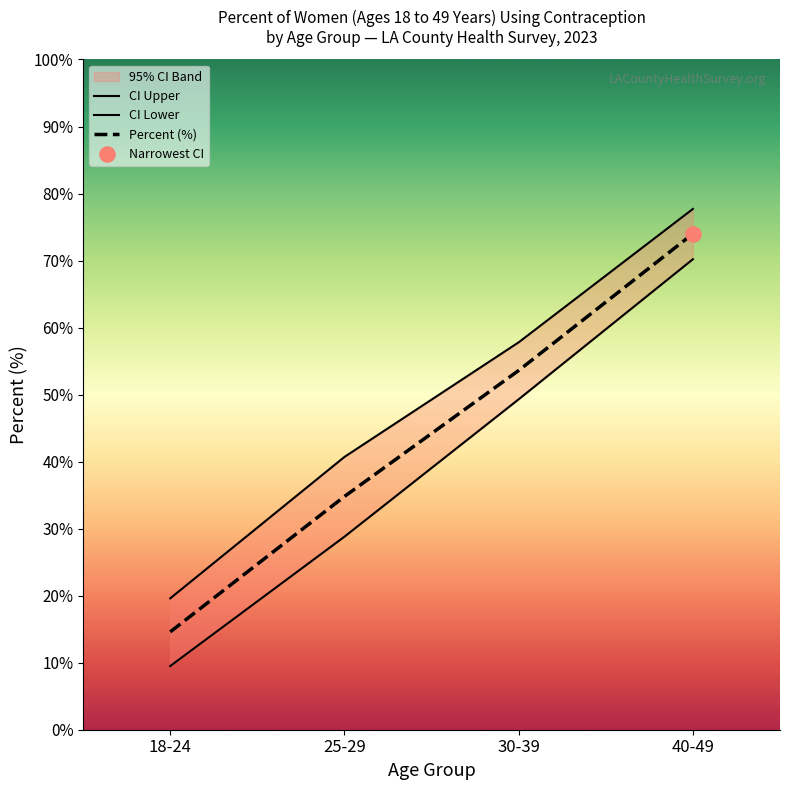

Is the value of CI Upper at 18-24 greater than the value of Percent (%) at 30-39?

No